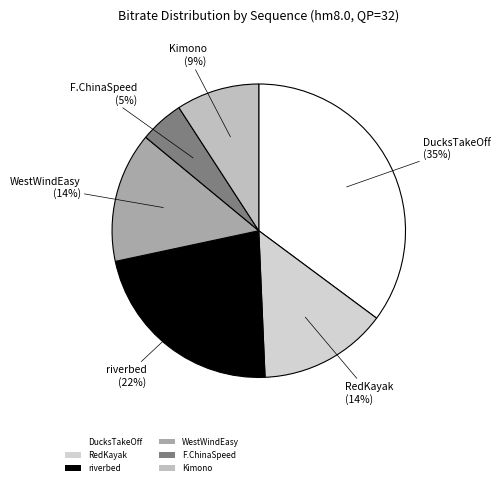

To the nearest percent, what portion does Kimono represent?

9%